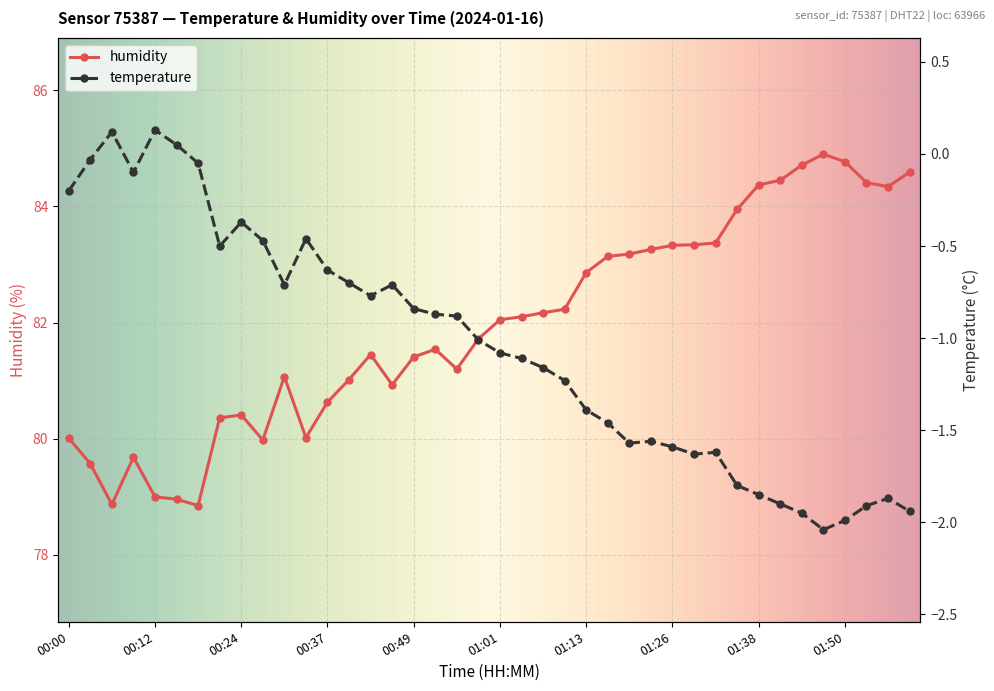

How many interior local valleys does the temperature series have?

7